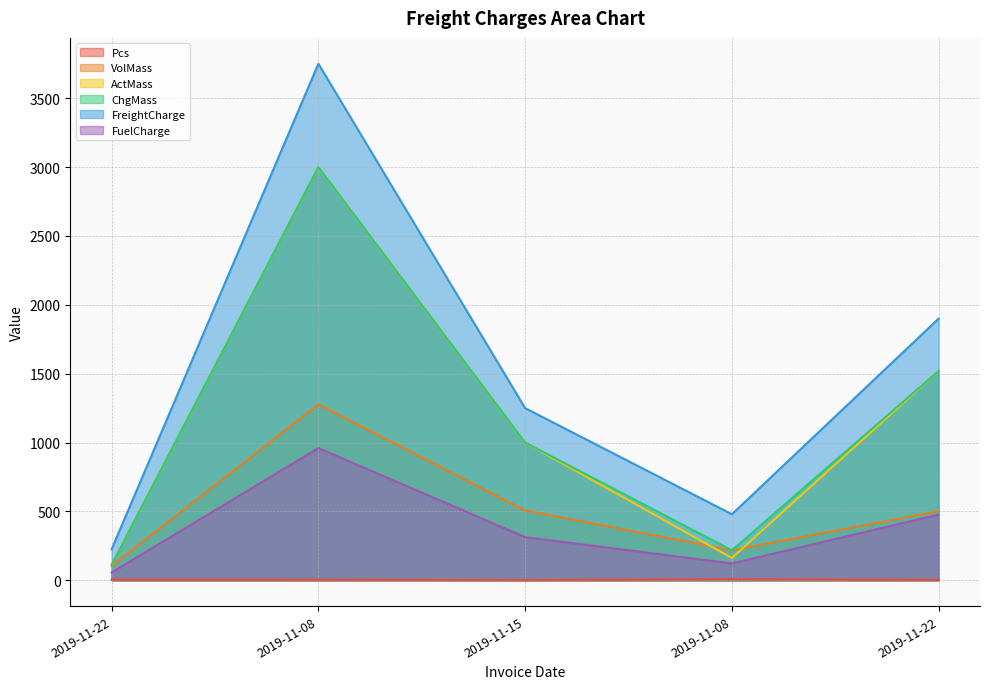

Which series has the widest spread of values?

FreightCharge